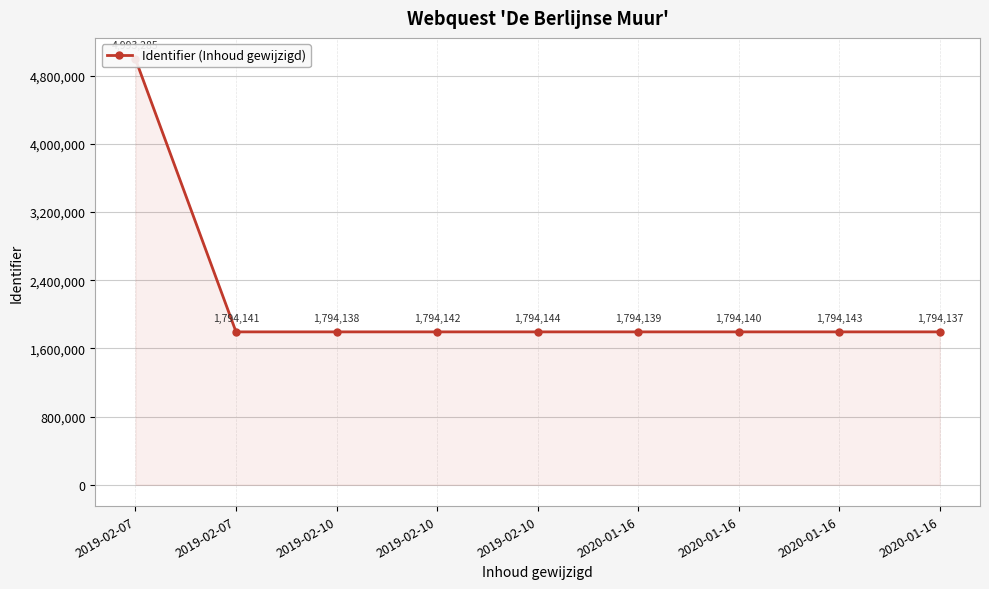

What is the difference between the values at 2019-02-10 and 2019-02-10?

4